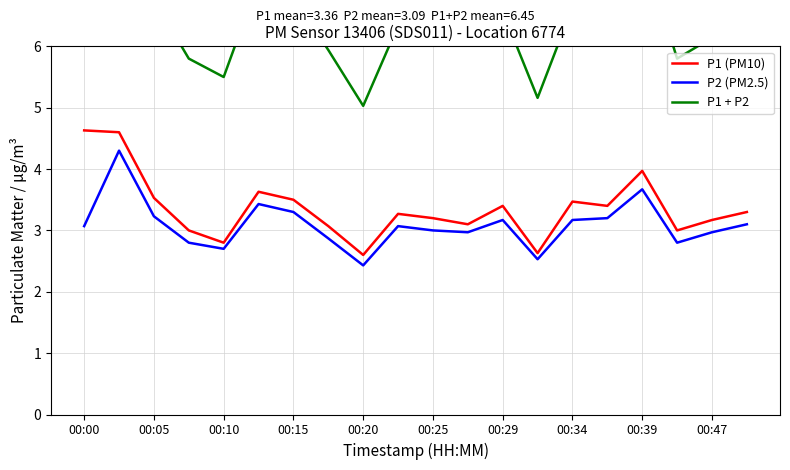

What is the minimum value for P1 (PM10)?

2.6